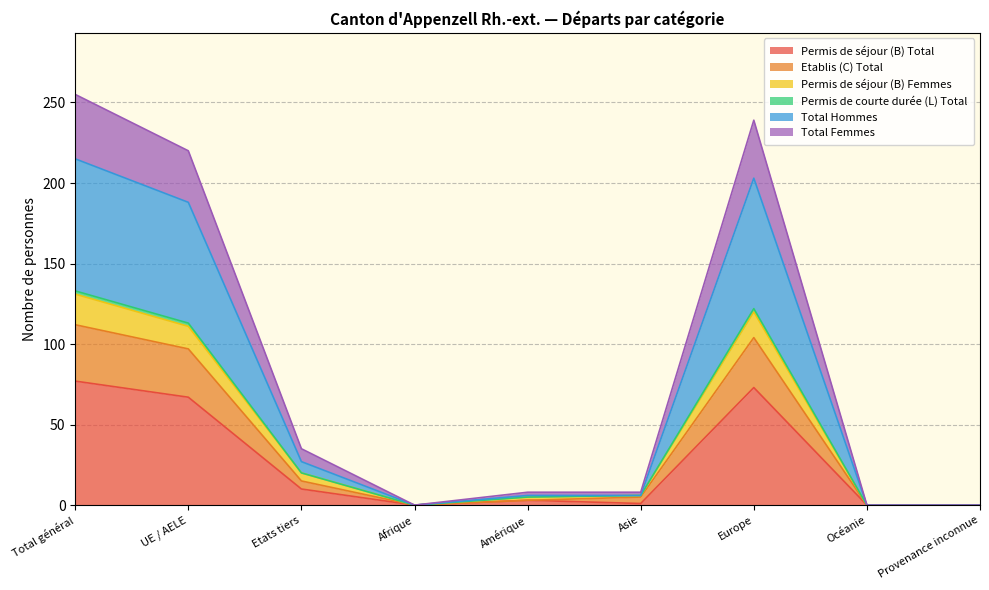

How many interior local valleys does the Permis de séjour (B) Femmes series have?

1